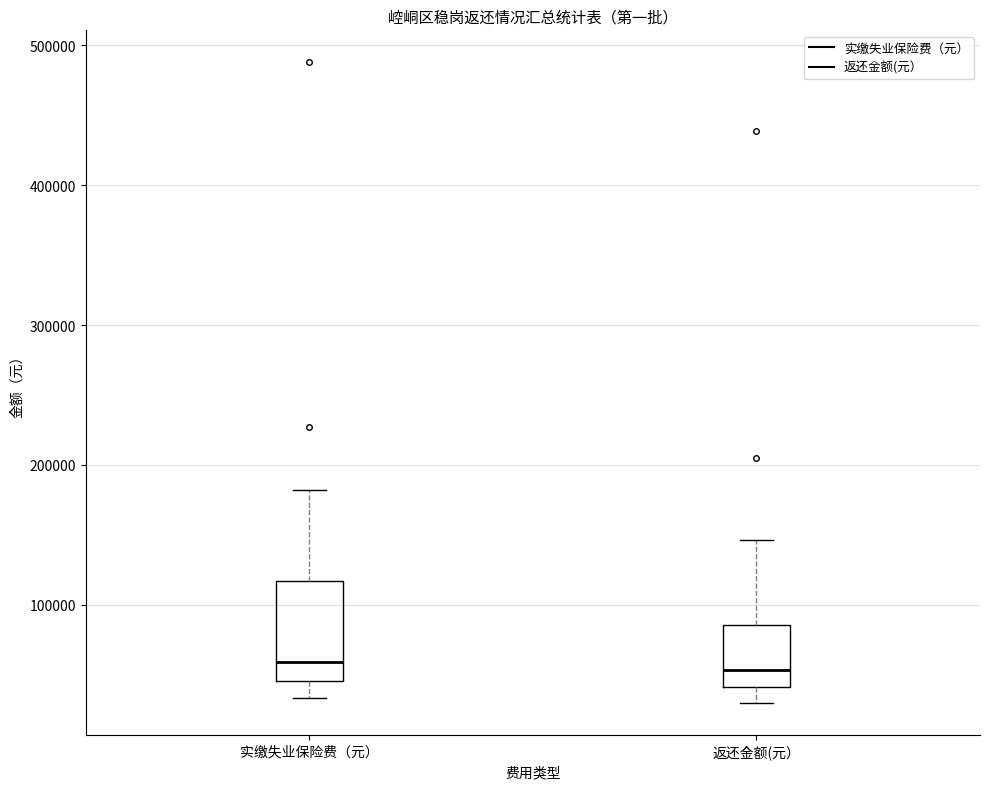

Reading left to right, read every box against the y-axis: the position of its median line, the range the box covers, and the ends of its whiskers. The values are not printed on the chart, so give them approximately, as read against the axis.

实缴失业保险费（元）: median 60000, box 50000 to 120000, whiskers 30000 to 180000
返还金额(元）: median 50000, box 40000 to 90000, whiskers 30000 to 150000